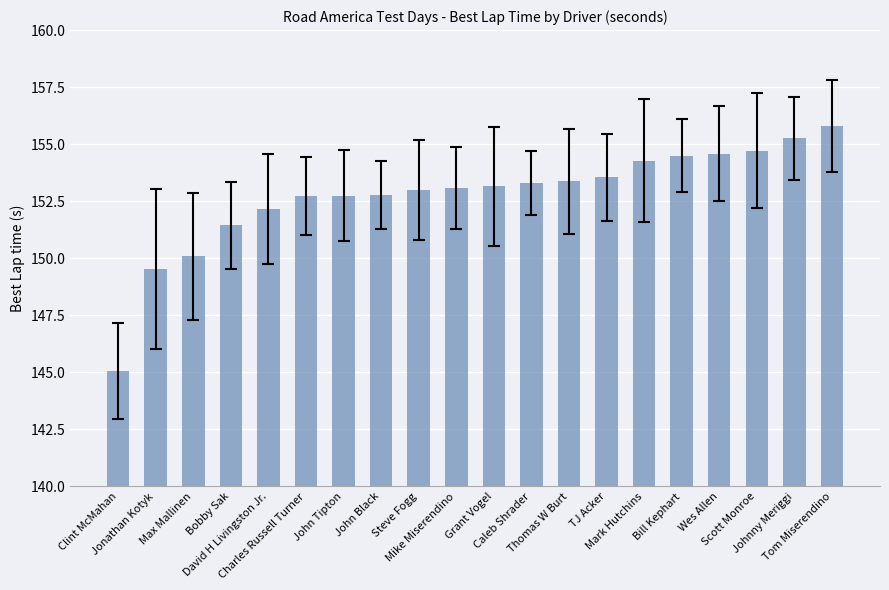

True or false: the data shows 58.5 at Mark Hutchins.

False